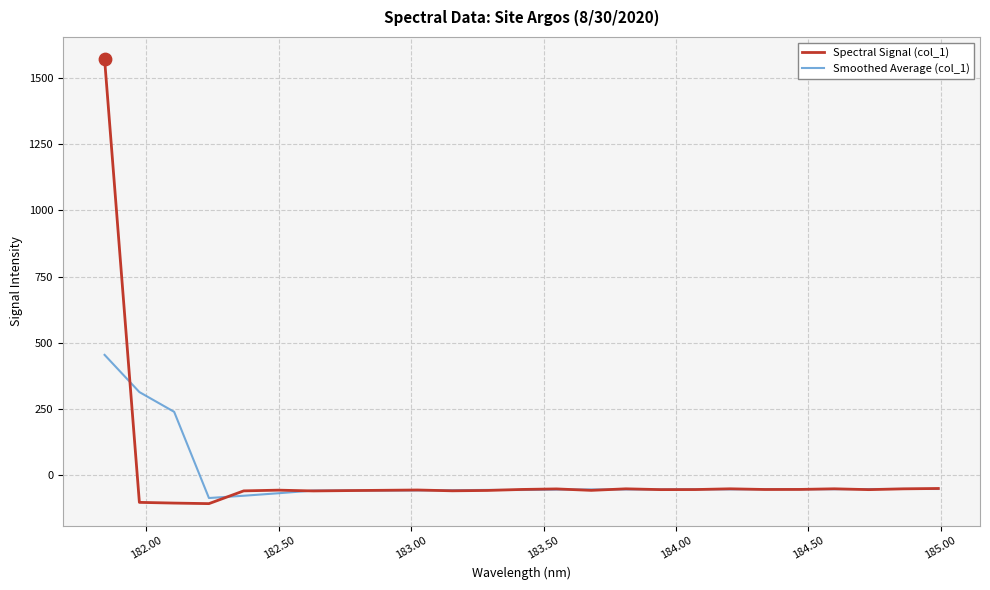

Which series has the widest spread of values?

Spectral Signal (col_1)